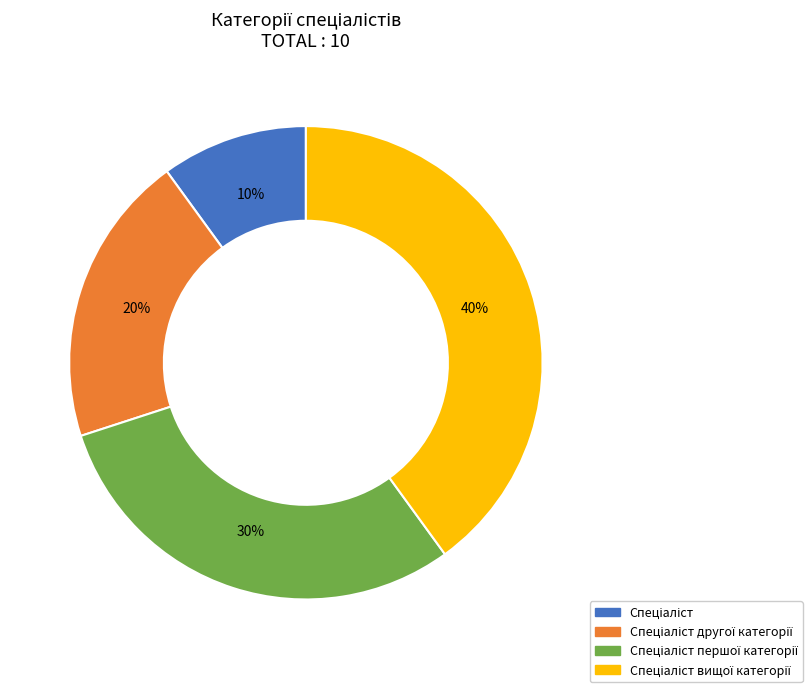

Does any single category account for the majority?

No